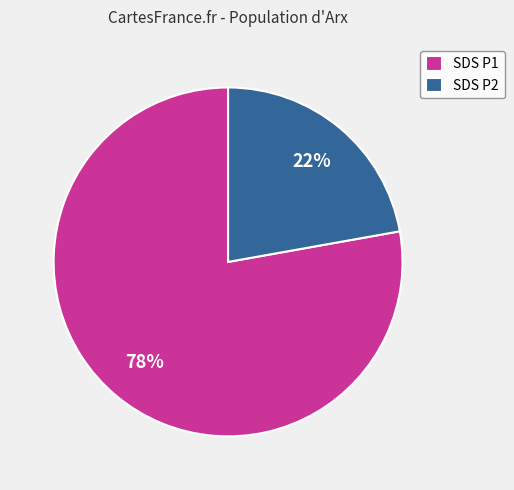

To the nearest percent, what is the average slice percentage?

50%